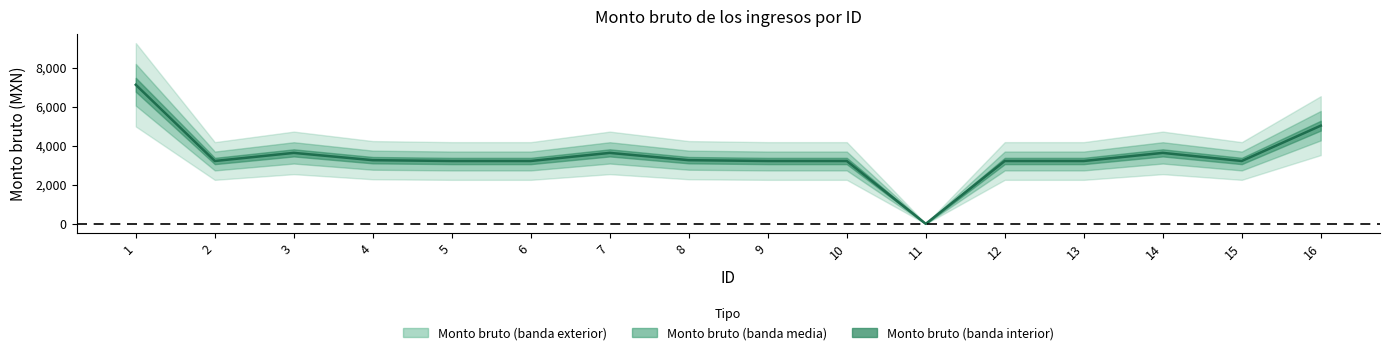

Which label corresponds to the largest value in the chart?

1